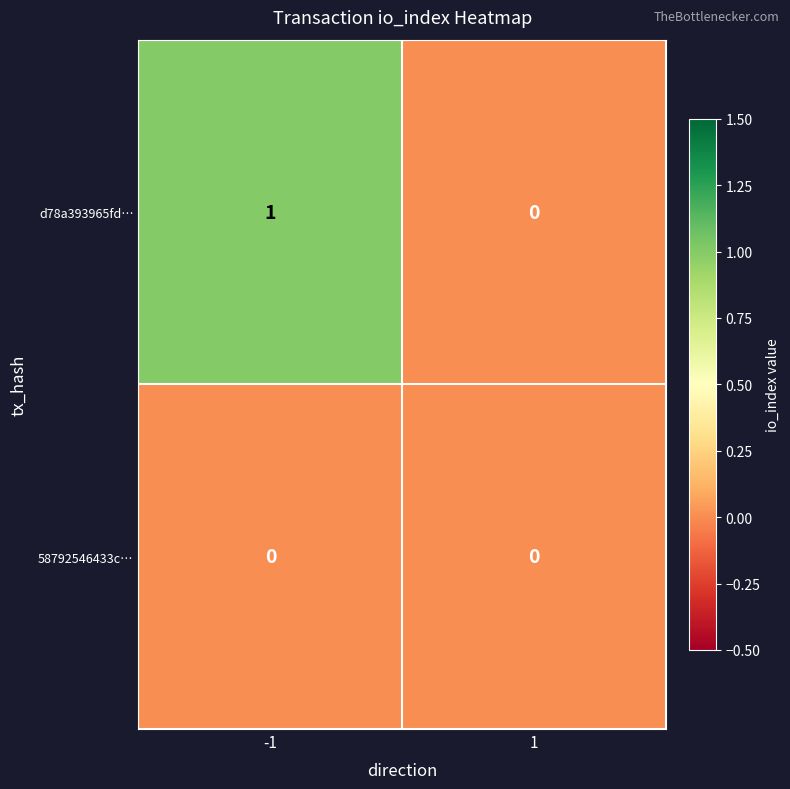

Reading right to left, extract all data points from this chart.

d78a393965fd…: 1=0	-1=1
58792546433c…: 1=0	-1=0